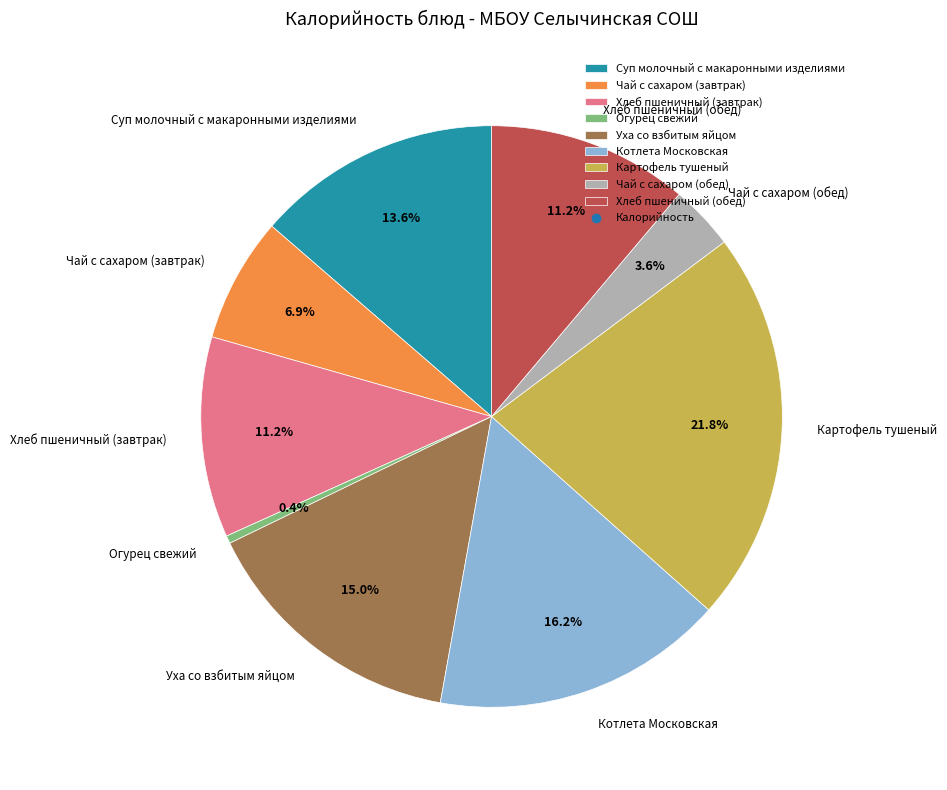

To the nearest percent, what percentage of the pie is Чай с сахаром (завтрак)?

7%